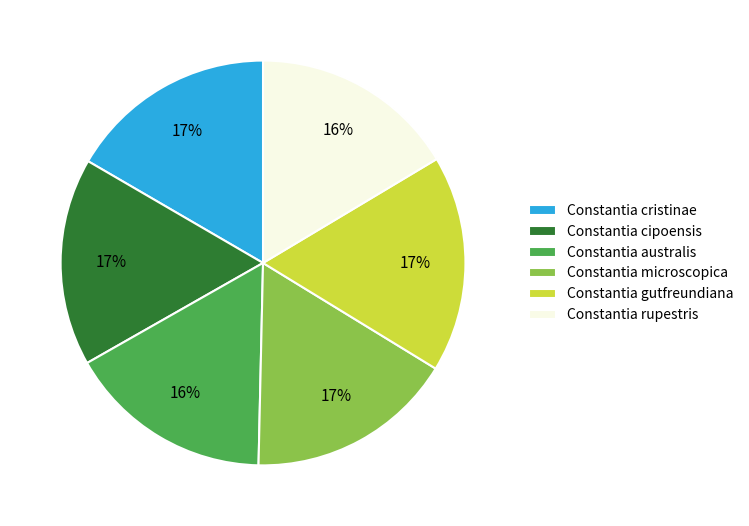

How many segments does this pie chart have?

6